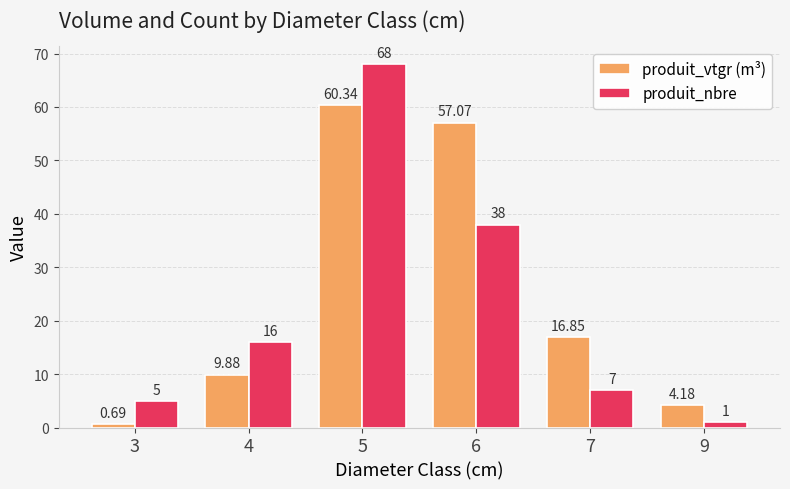

What is the value of the produit_nbre bar at the 4th from the left?

38.0